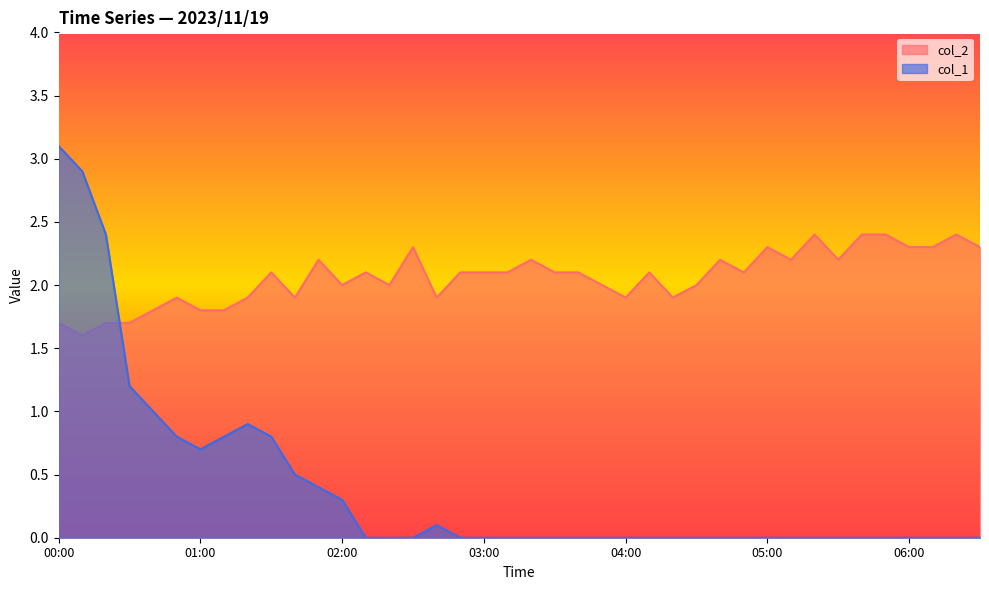

Reading right to left, list all the values displayed in this chart.

col_2: 06:30=2.3	06:20=2.4	06:10=2.3	06:00=2.3	05:50=2.4	05:40=2.4	05:30=2.2	05:20=2.4	05:10=2.2	05:00=2.3	04:50=2.1	04:40=2.2	04:30=2.0	04:20=1.9	04:10=2.1	04:00=1.9	03:50=2.0	03:40=2.1	03:30=2.1	03:20=2.2	03:10=2.1	03:00=2.1	02:50=2.1	02:40=1.9	02:30=2.3	02:20=2.0	02:10=2.1	02:00=2.0	01:50=2.2	01:40=1.9	01:30=2.1	01:20=1.9	01:10=1.8	01:00=1.8	00:50=1.9	00:40=1.8	00:30=1.7	00:20=1.7	00:10=1.6	00:00=1.7
col_1: 06:30=0.0	06:20=0.0	06:10=0.0	06:00=0.0	05:50=0.0	05:40=0.0	05:30=0.0	05:20=0.0	05:10=0.0	05:00=0.0	04:50=0.0	04:40=0.0	04:30=0.0	04:20=0.0	04:10=0.0	04:00=0.0	03:50=0.0	03:40=0.0	03:30=0.0	03:20=0.0	03:10=0.0	03:00=0.0	02:50=0.0	02:40=0.1	02:30=0.0	02:20=0.0	02:10=0.0	02:00=0.3	01:50=0.4	01:40=0.5	01:30=0.8	01:20=0.9	01:10=0.8	01:00=0.7	00:50=0.8	00:40=1.0	00:30=1.2	00:20=2.4	00:10=2.9	00:00=3.1